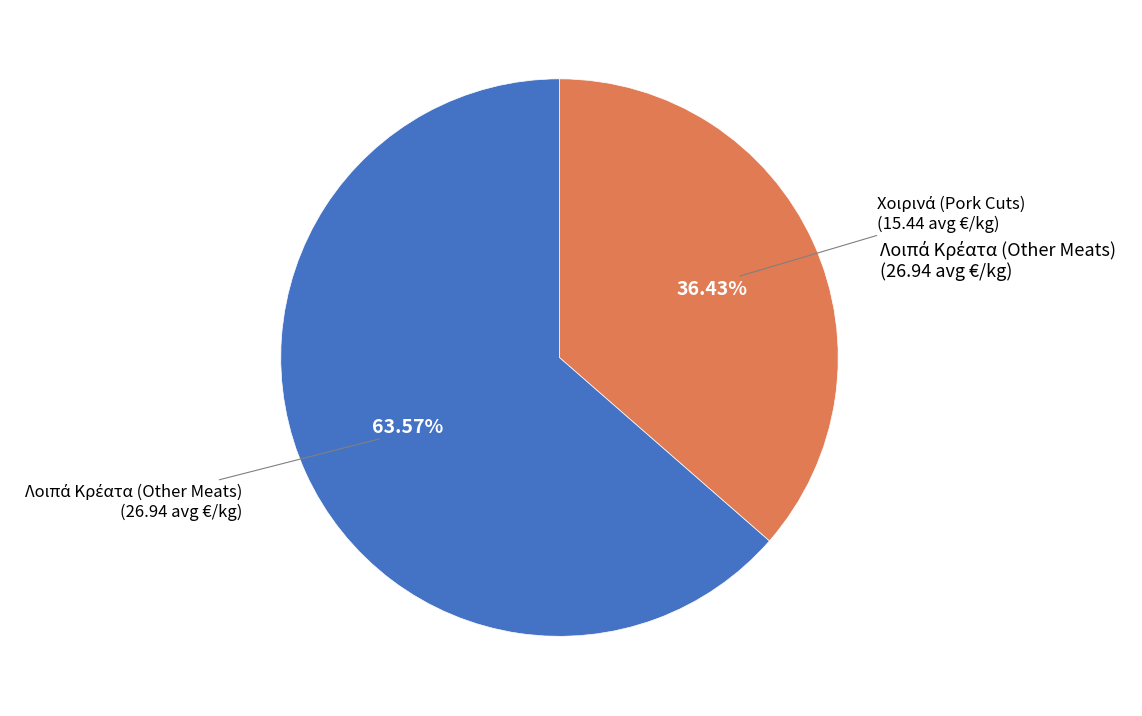

Is there any slice that represents more than half of the pie?

Yes